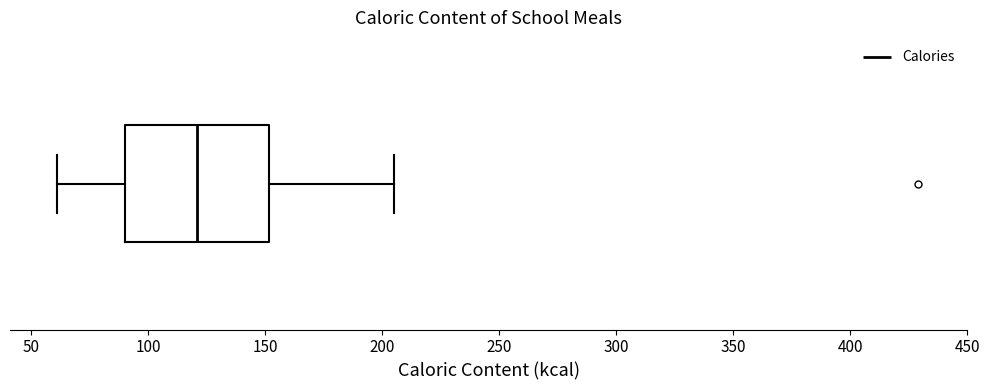

Read this box plot against the x-axis: the position of the median line, the range covered by the box, and the ends of both whiskers. The values are not printed on the chart, so give them approximately, as read against the axis.

median 120, box 90 to 150, whiskers 60 to 205